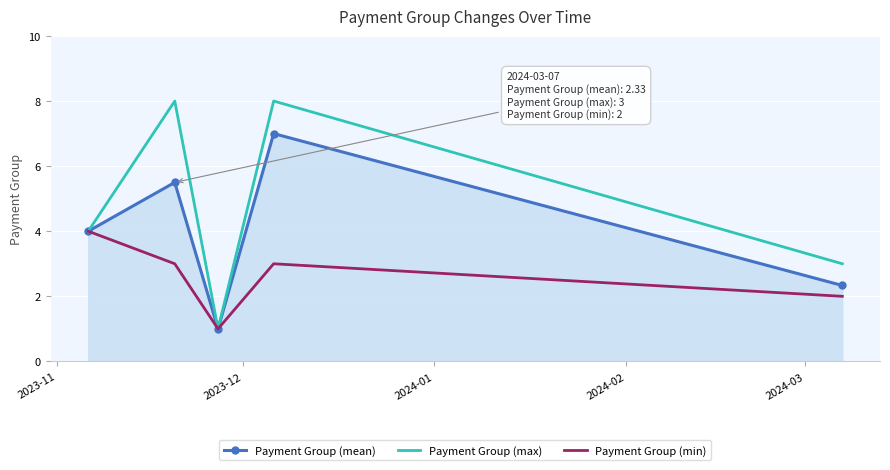

What is the minimum value shown in the chart?

1.0